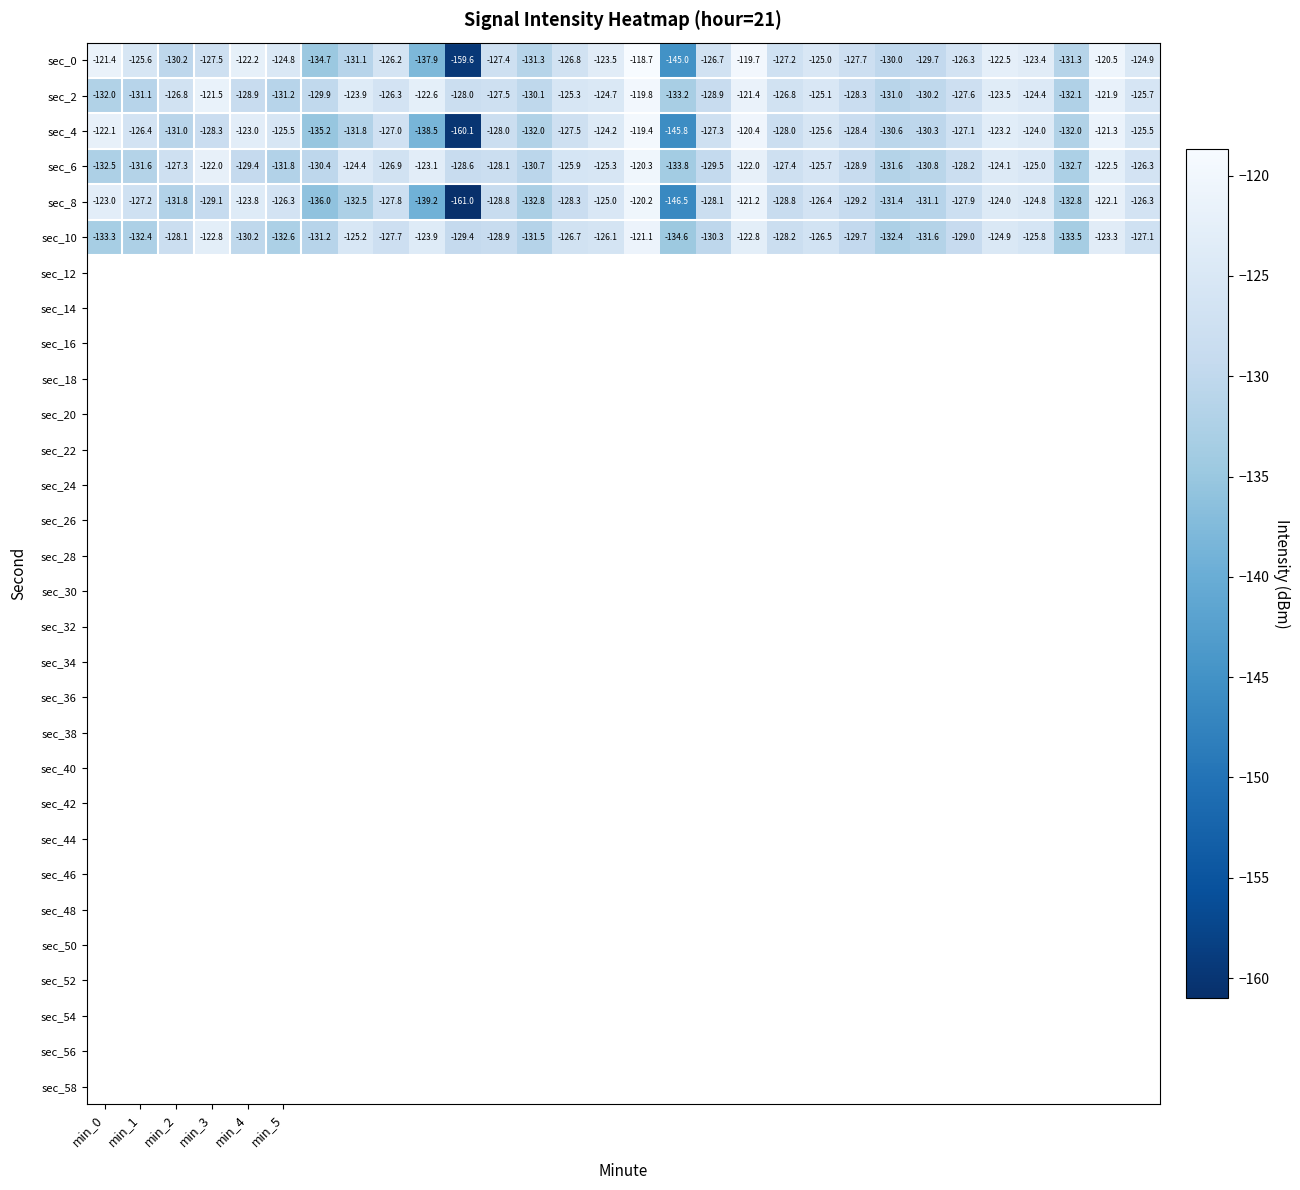

How many categories are shown in the chart?

30